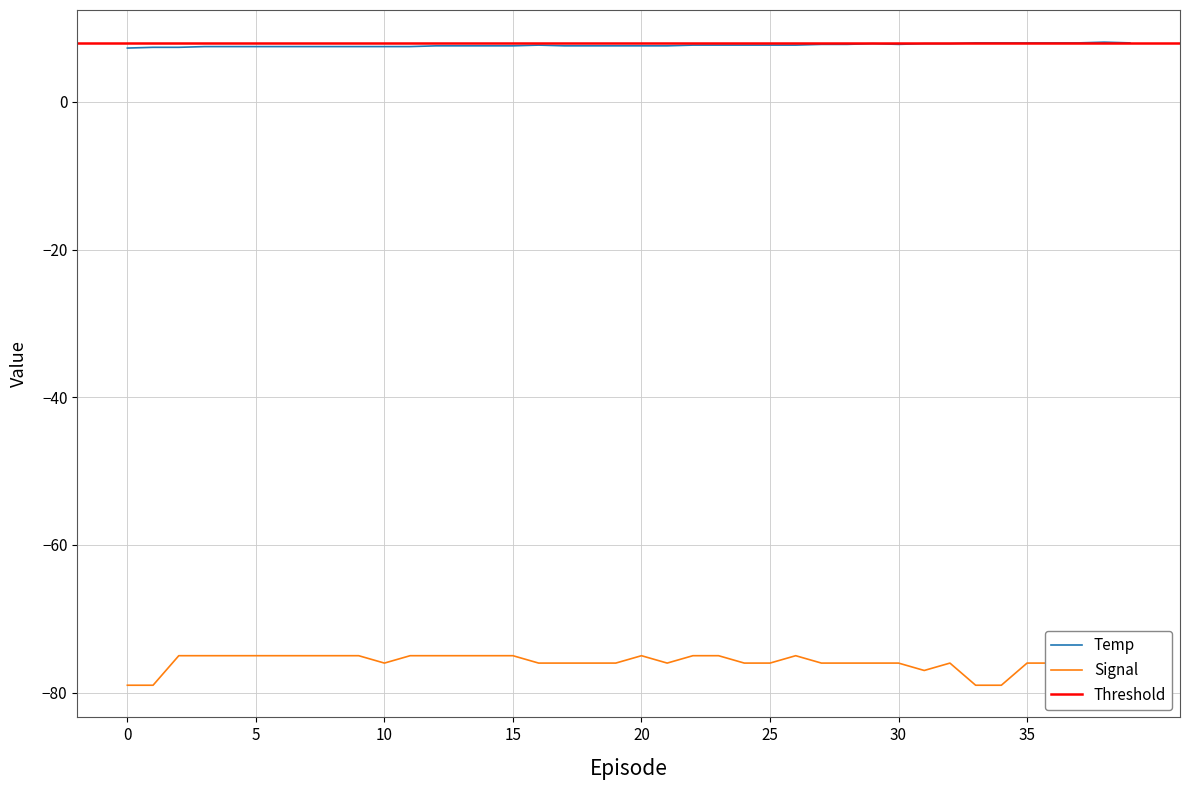

Does the chart display data point markers on the line(s)?

No